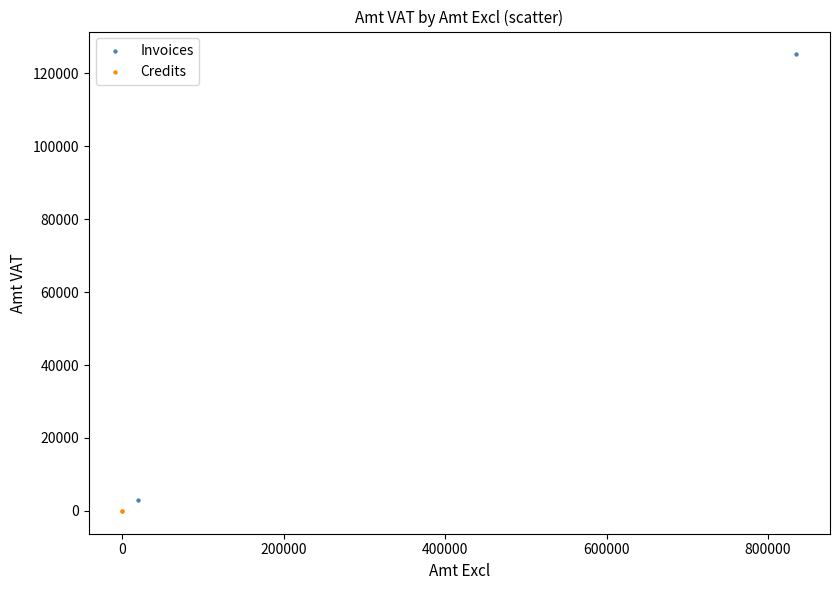

What are all the series names shown in the legend?

Invoices, Credits